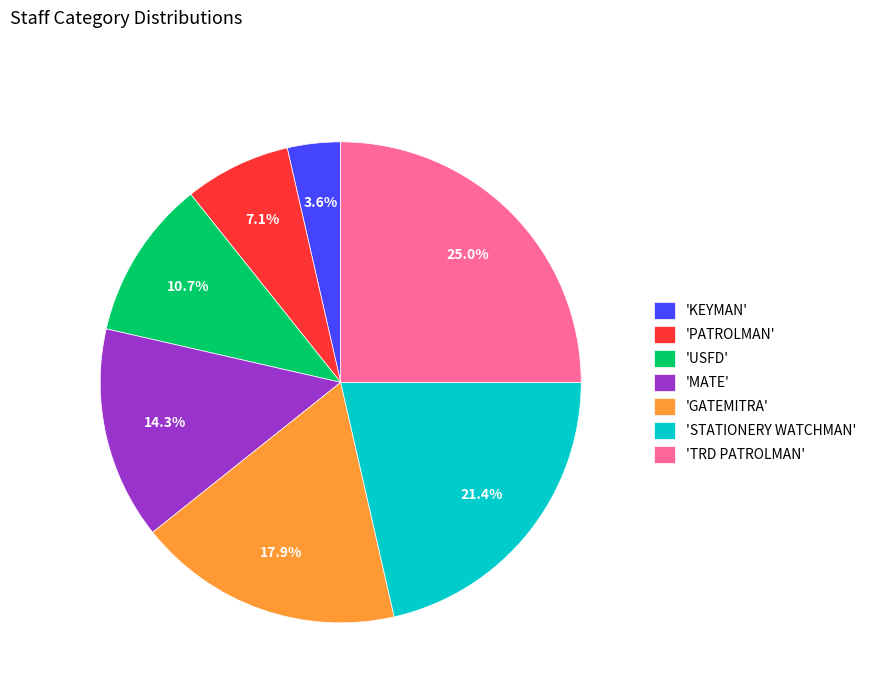

Is there a majority slice in this chart?

No